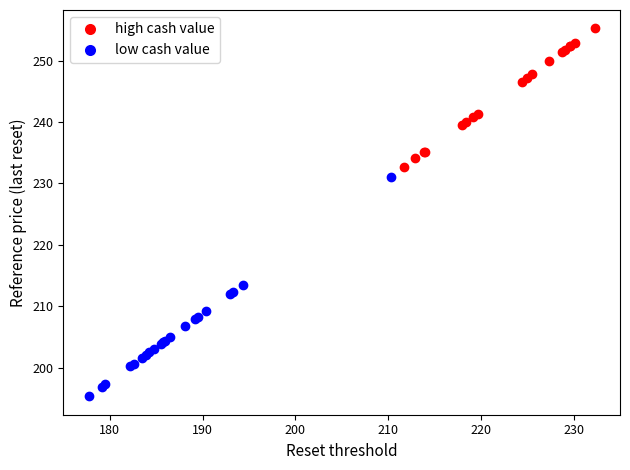

Which series reaches the maximum Y coordinate?

high cash value